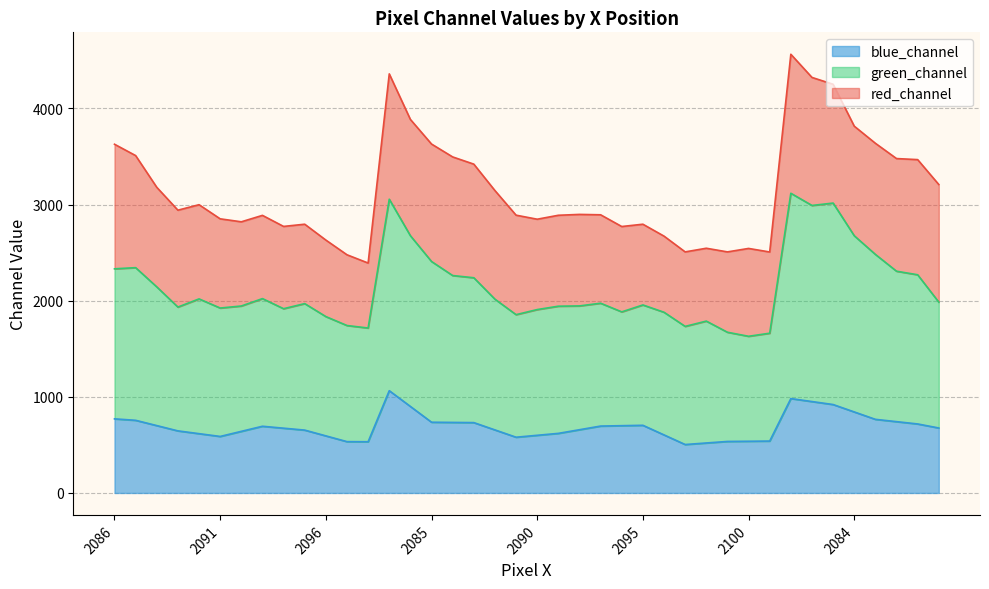

Where is green_channel nearest to the value 2374?

2087